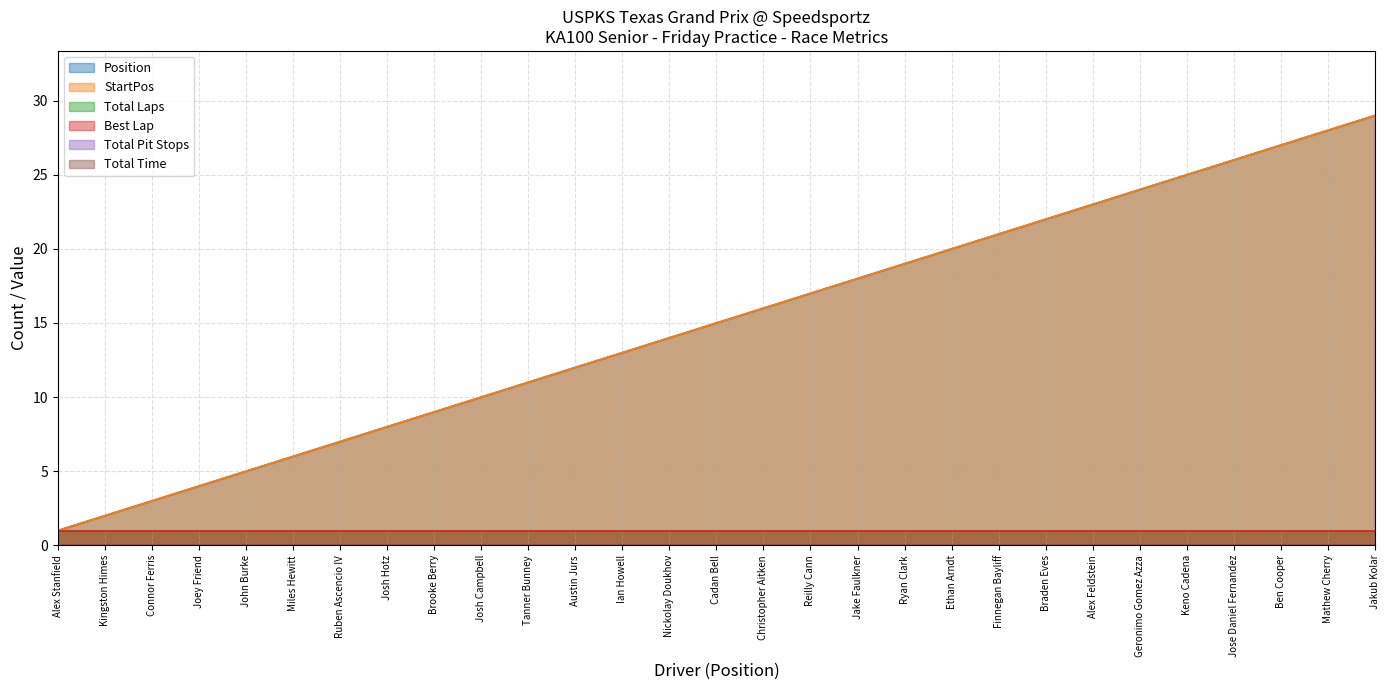

True or false: Total Laps has a value of 0 at Josh Hotz.

False